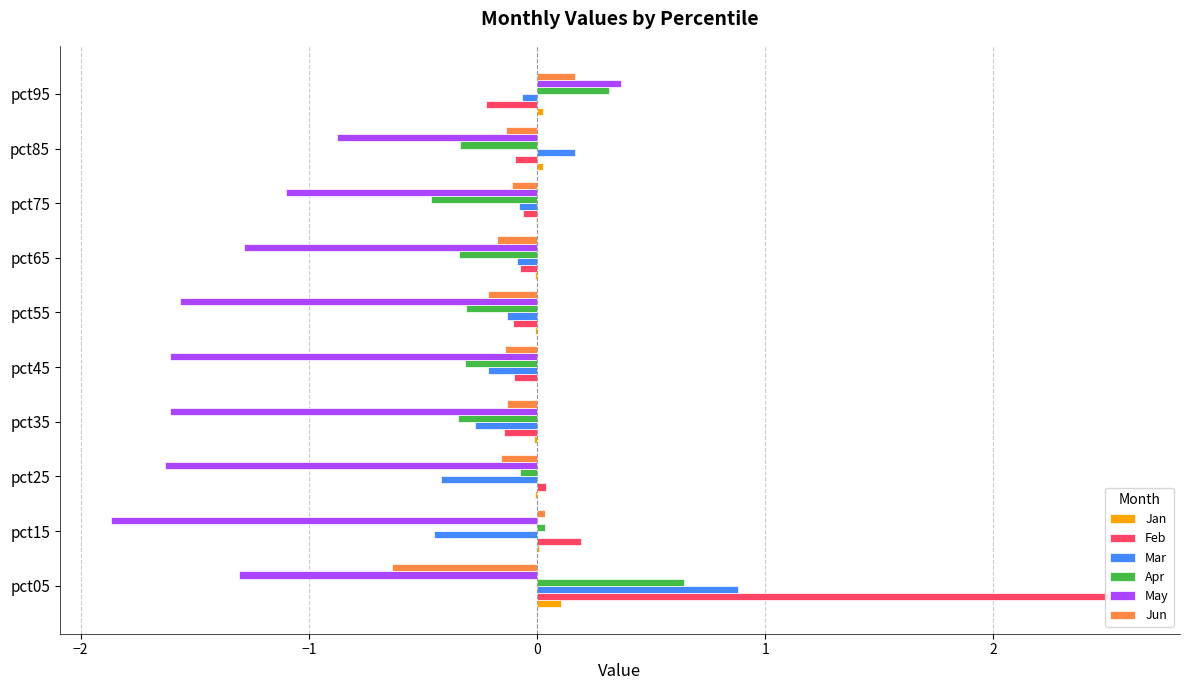

What position from the right is 2?

5